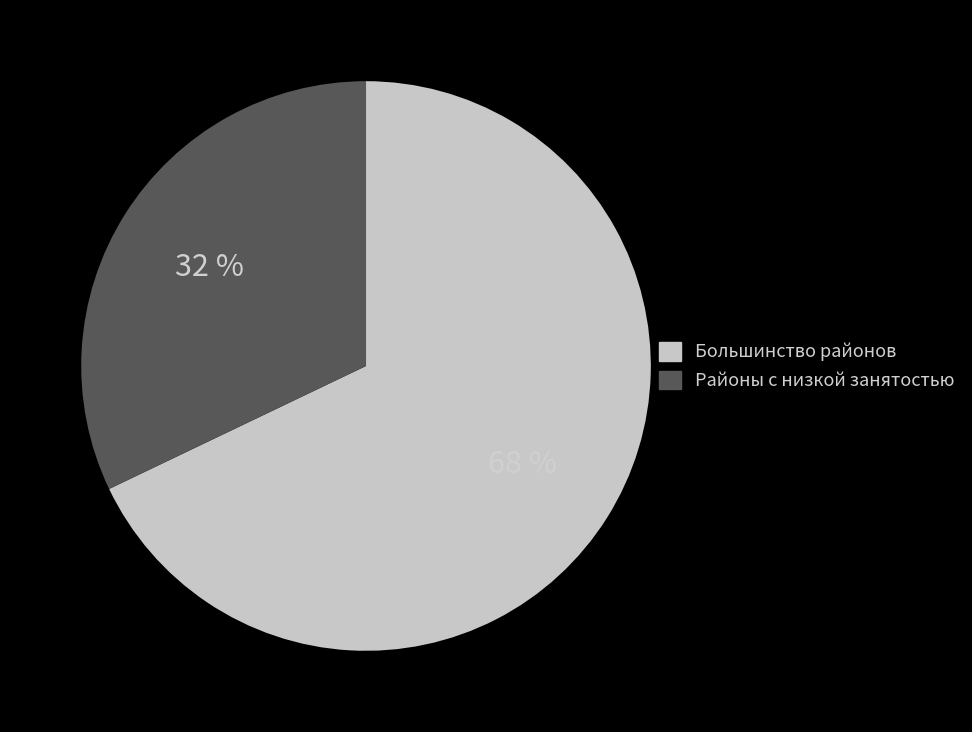

Which has a higher value, Большинство районов or Районы с низкой занятостью?

Большинство районов